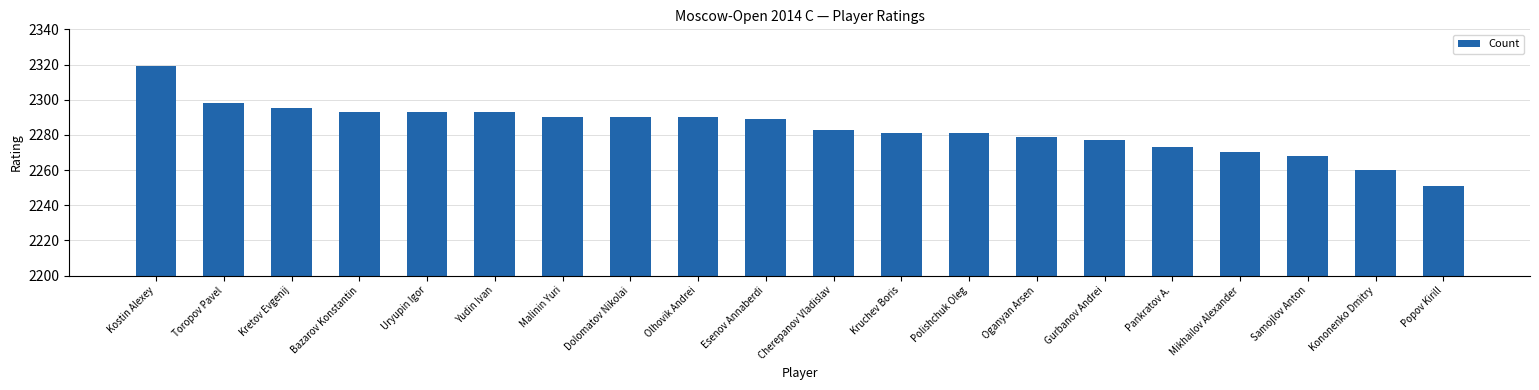

Count the number of categories in the chart.

20